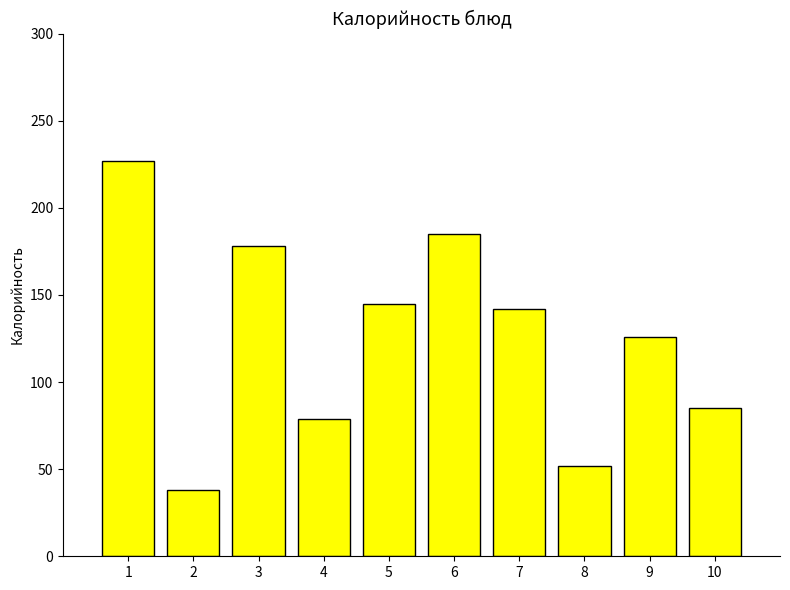

True or false: the data shows 52 at 8.

True